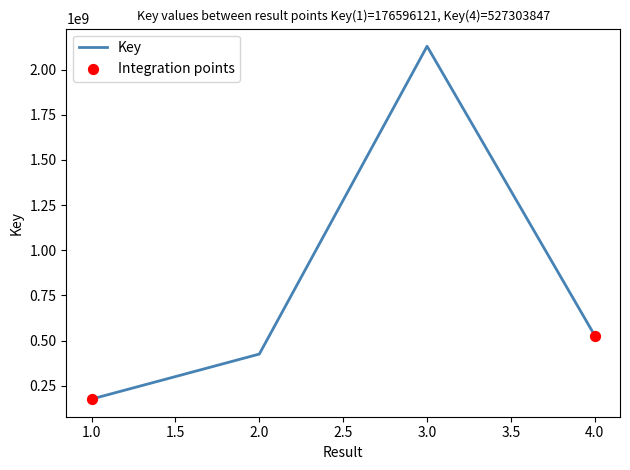

What is the ratio of the value at 2.0 to the value at 1.0?

2.4